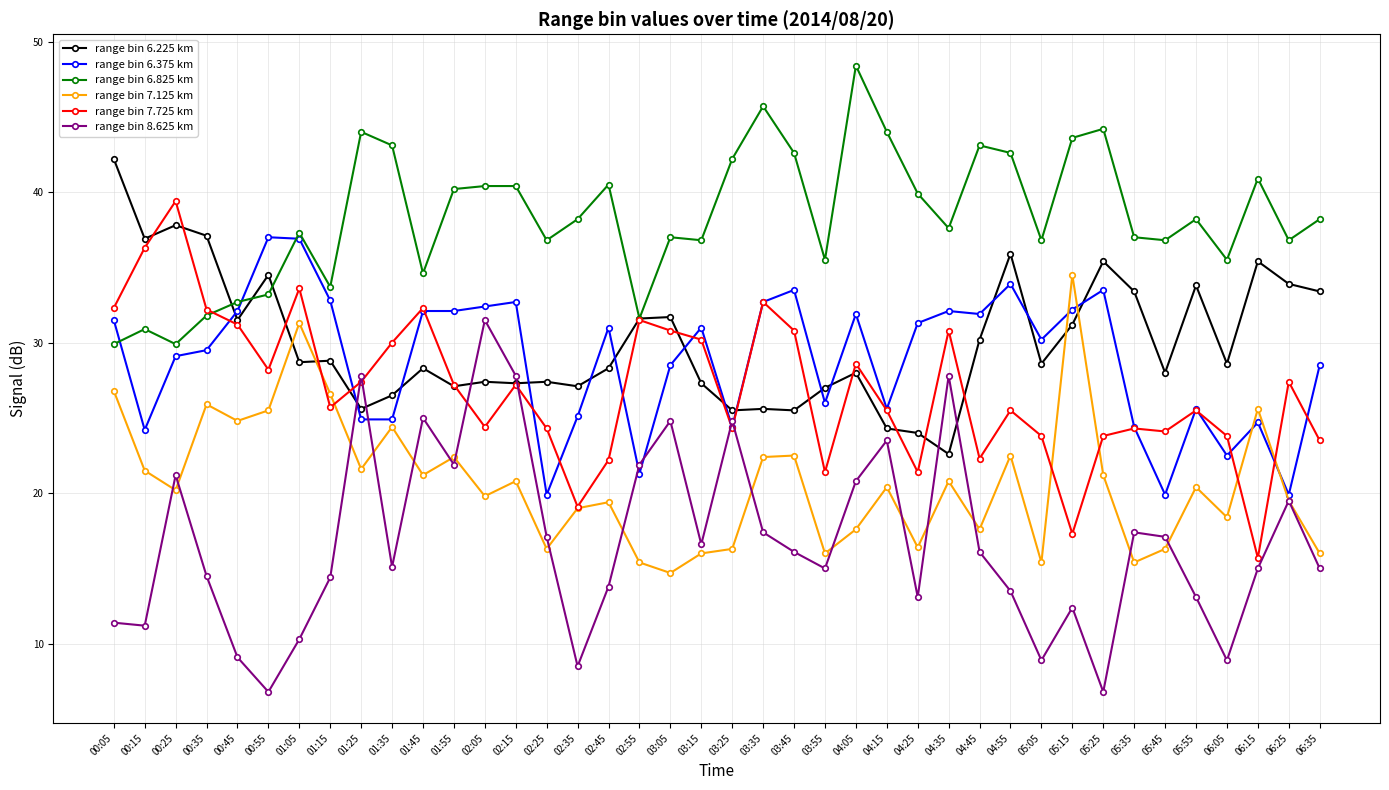

Rank the series by their maximum value, from highest to lowest.

range bin 6.825 km, range bin 6.225 km, range bin 7.725 km, range bin 6.375 km, range bin 7.125 km, range bin 8.625 km